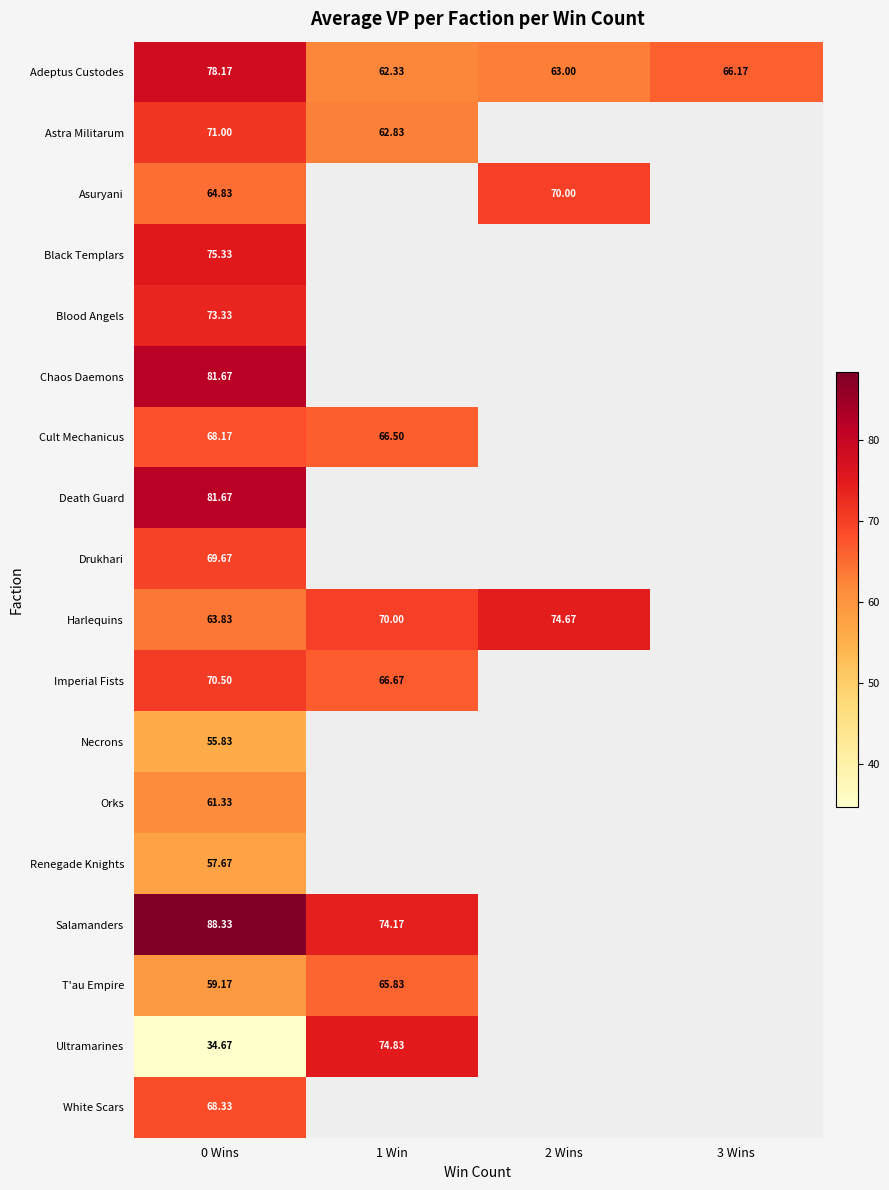

Where is Black Templars nearest to the value 75?

0 Wins